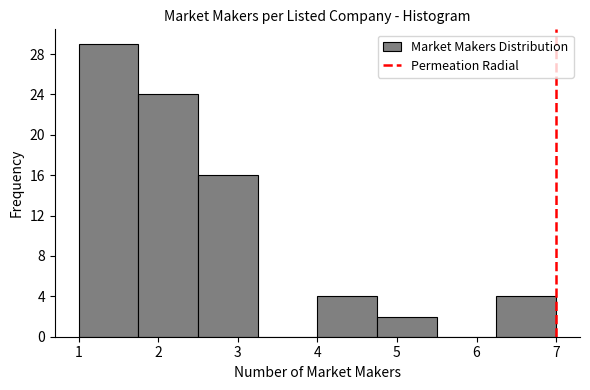

Reading left to right, list every bar in this chart as the range it spans on the x-axis followed by its height. Neither the bar edges nor the heights are printed on the chart, so give them approximately, as read against the axes.

1.00 to 1.75: 29
1.75 to 2.50: 24
2.50 to 3.25: 16
3.25 to 4.00: 0
4.00 to 4.75: 4
4.75 to 5.50: 2
5.50 to 6.25: 0
6.25 to 7.00: 4